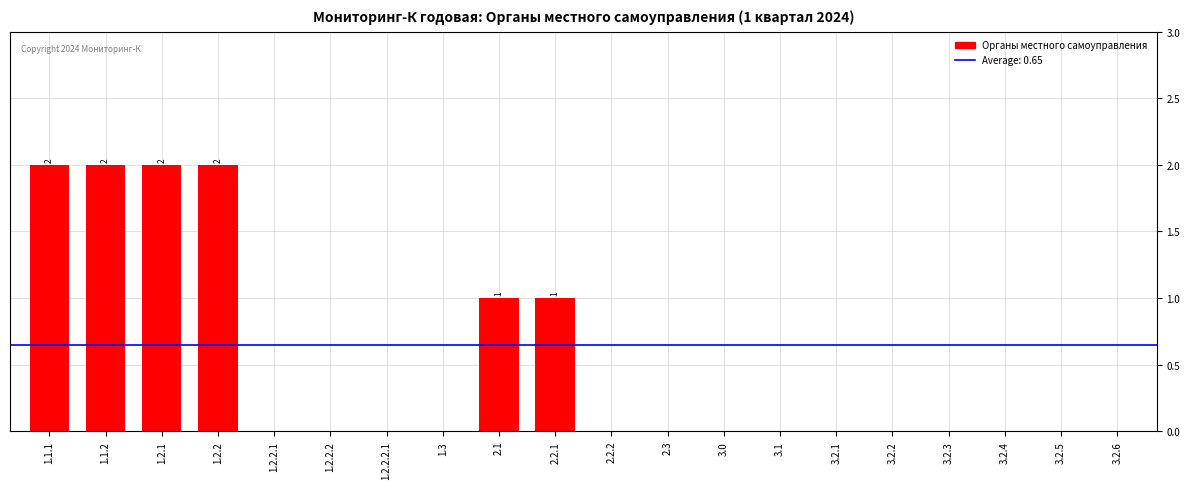

What is the sum of all values?

10